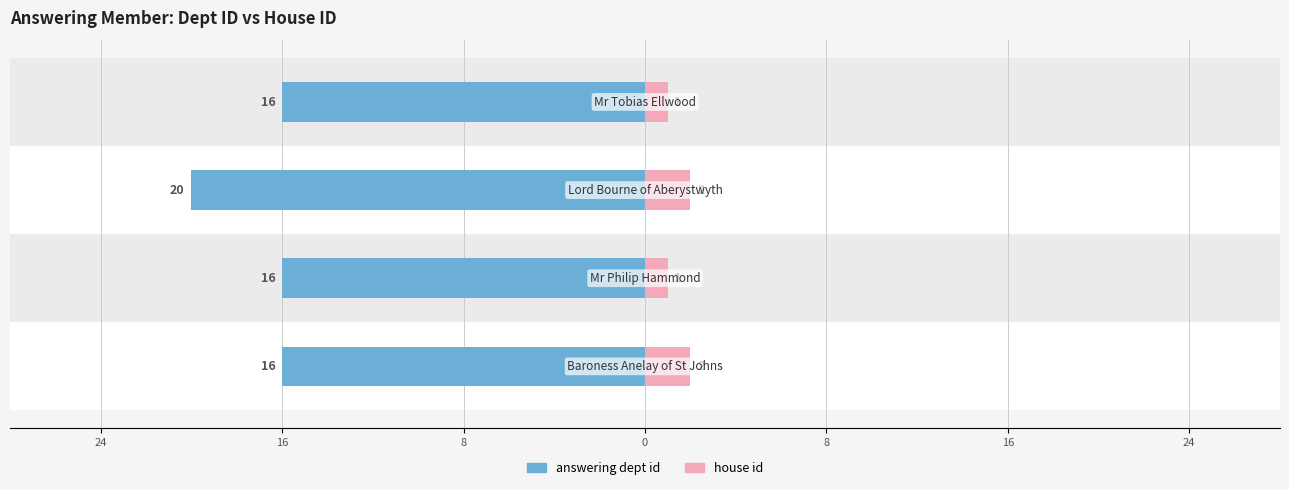

Are the bars grouped side by side (vs. stacked)?

Yes